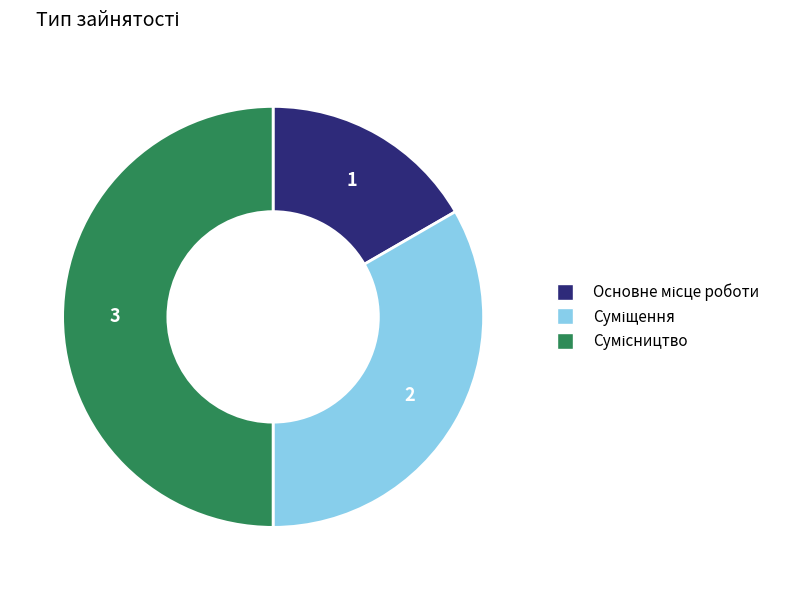

Between Основне місце роботи and Сумісництво, which is larger?

Сумісництво